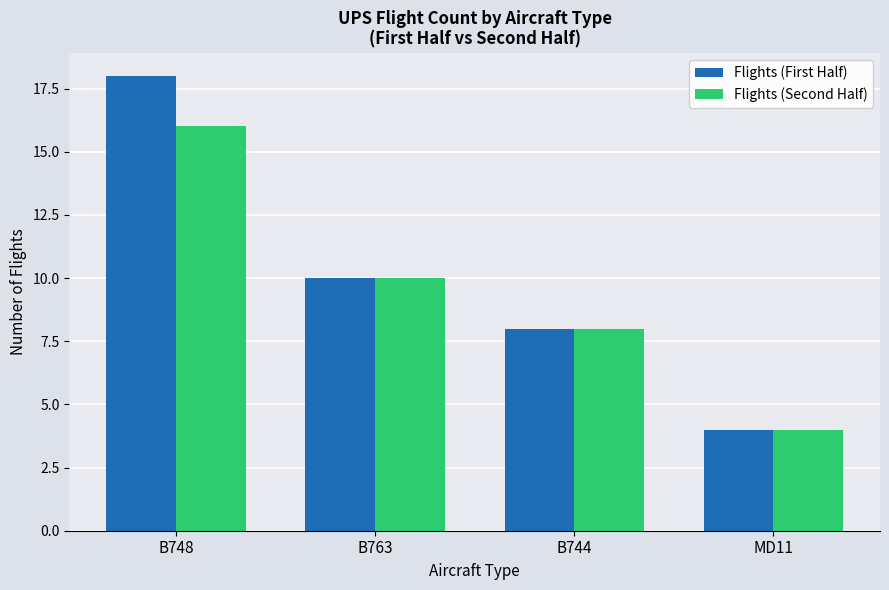

List the series in order of their peak value, highest first.

Flights (First Half), Flights (Second Half)